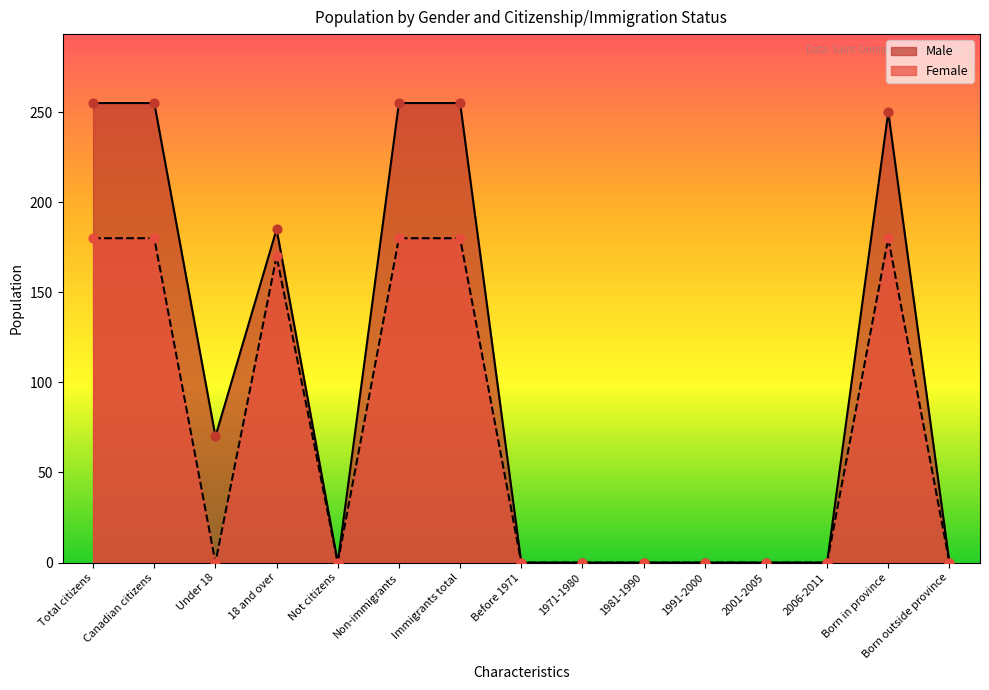

What are all the series names shown in the legend?

Male, Female